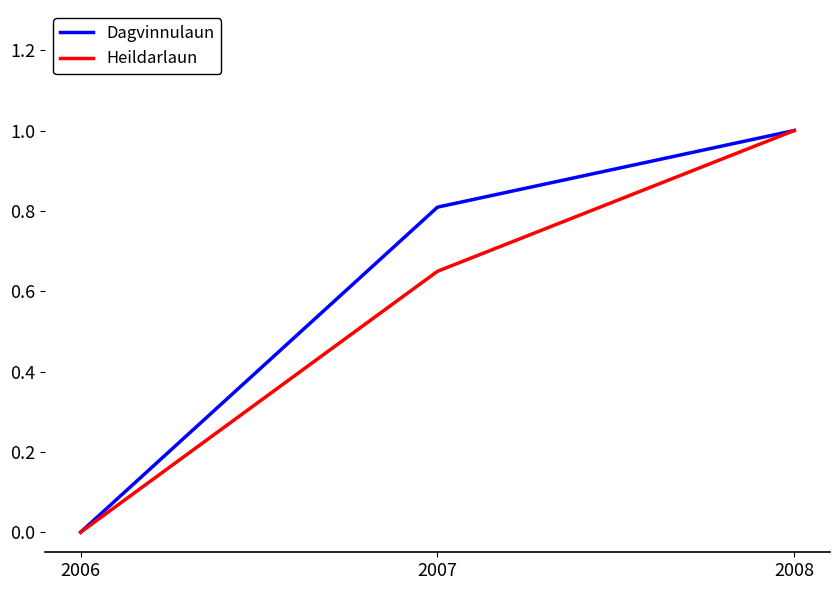

What is the highest value of the Heildarlaun series?

1.0